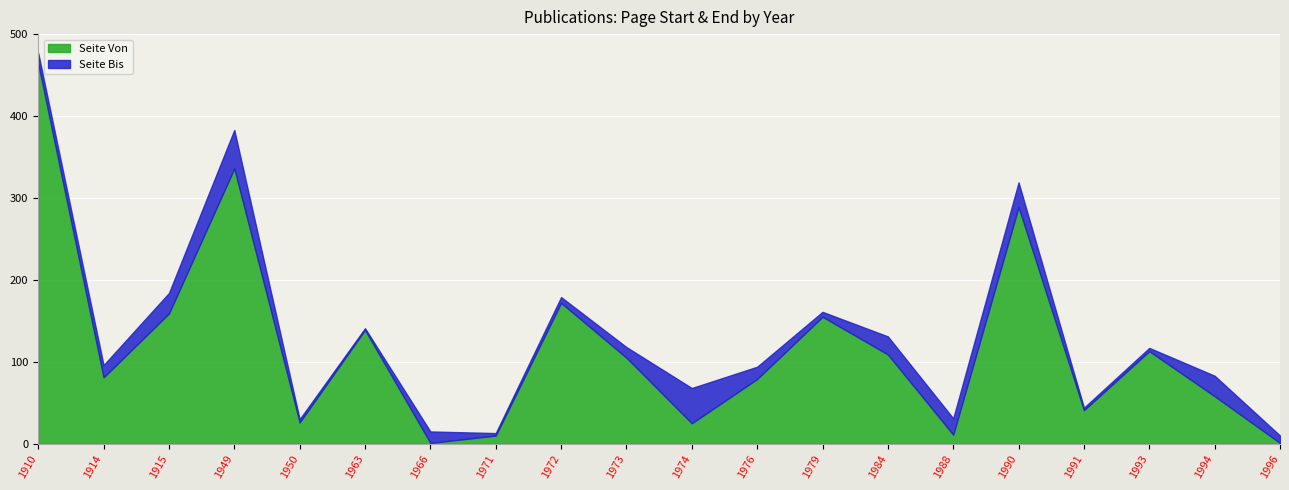

What is the maximum value for Seite Bis?

477